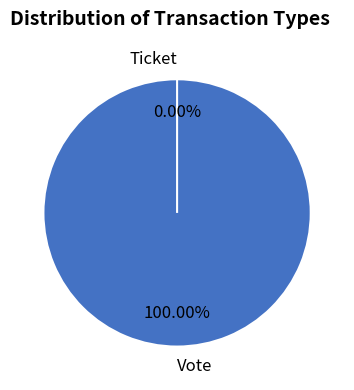

What is the largest slice in the pie chart?

Vote